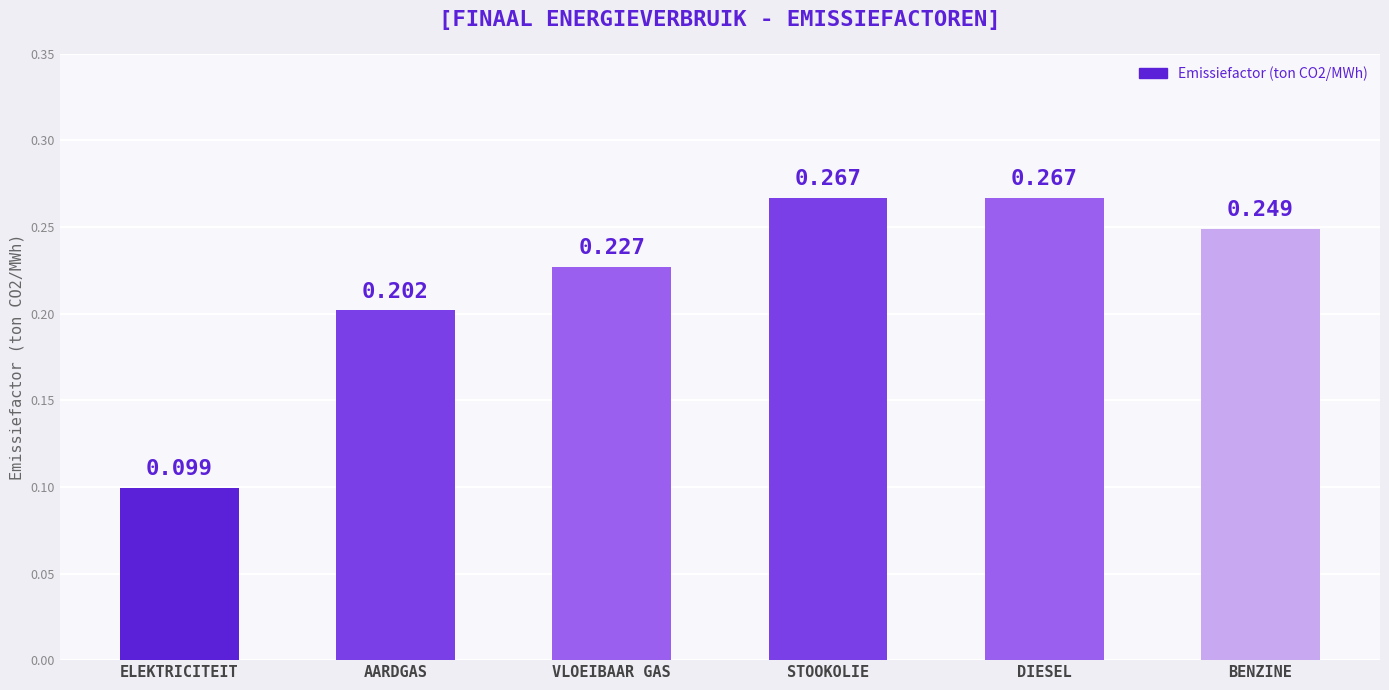

Which category has the lowest value across all series?

ELEKTRICITEIT